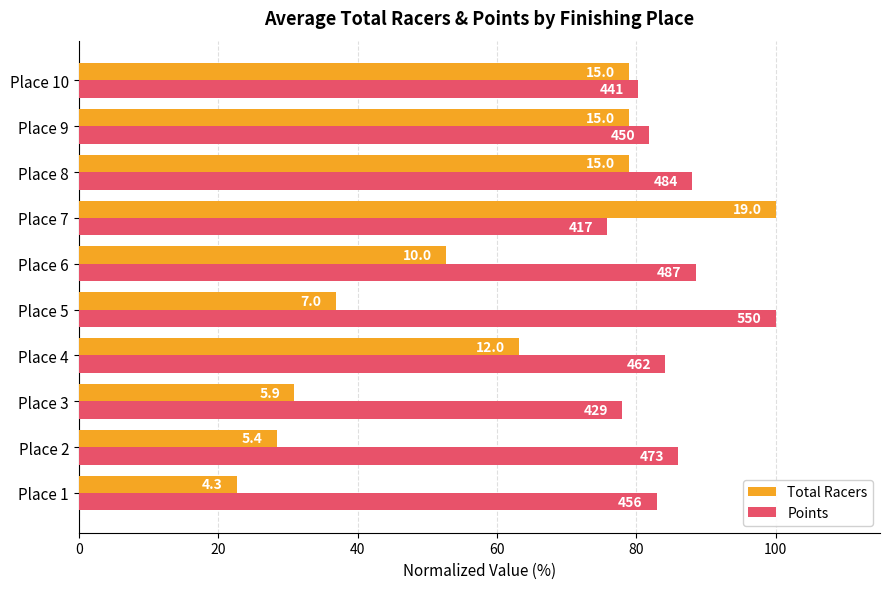

What are all the series names shown in the legend?

Total Racers, Points